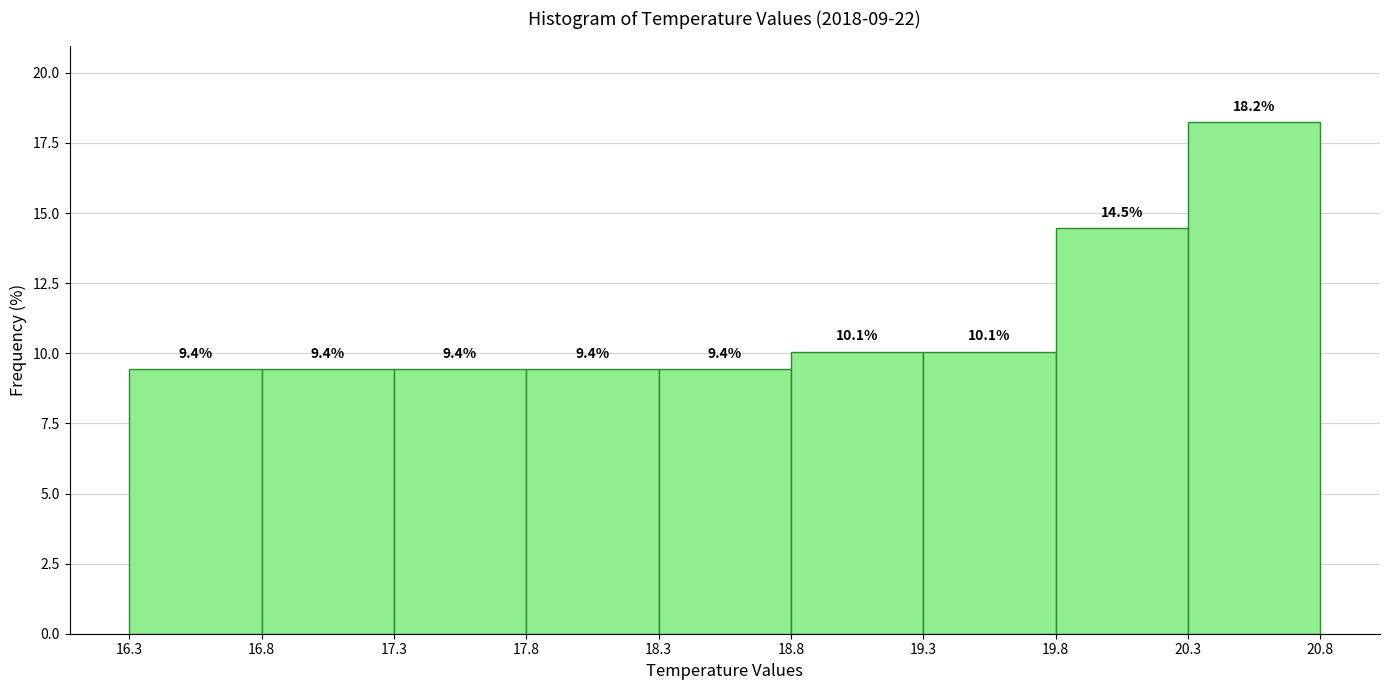

Reading left to right, list every bar in this chart as the range it spans on the x-axis followed by its height.

16.3 to 16.8: 9.4
16.8 to 17.3: 9.4
17.3 to 17.8: 9.4
17.8 to 18.3: 9.4
18.3 to 18.8: 9.4
18.8 to 19.3: 10.1
19.3 to 19.8: 10.1
19.8 to 20.3: 14.5
20.3 to 20.8: 18.2